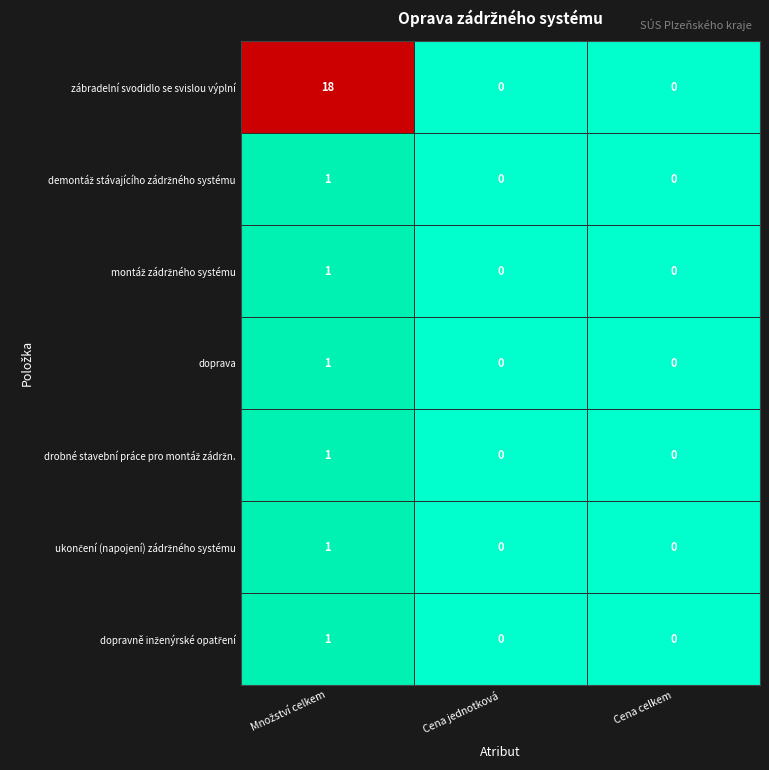

Which series has the widest spread of values?

zábradelní svodidlo se svislou výplní